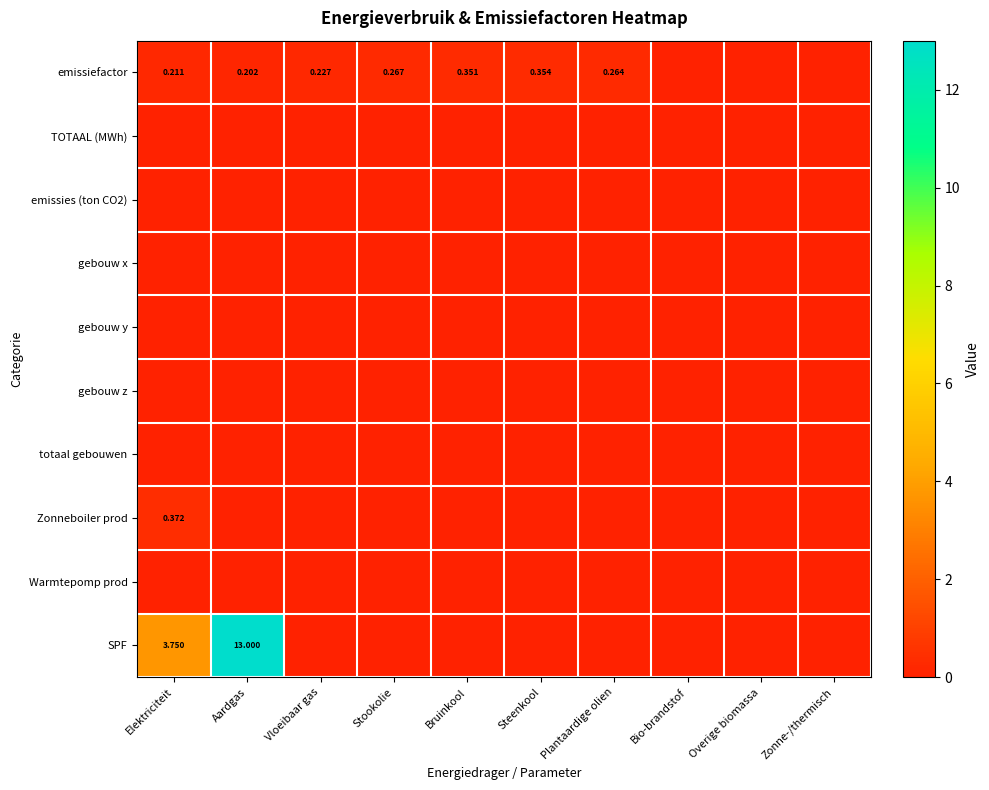

What is the difference between the maximum and minimum values in the emissiefactor series?

0.4